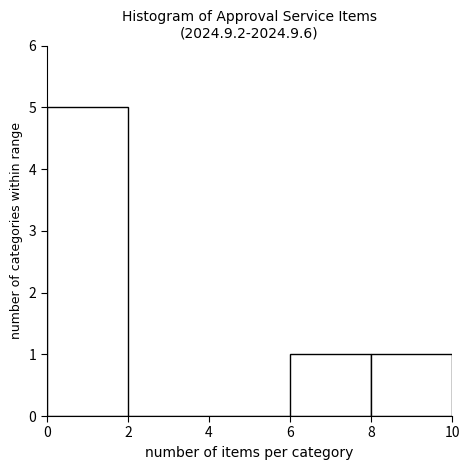

Over which range of the x-axis is the bar tallest?

0 to 2